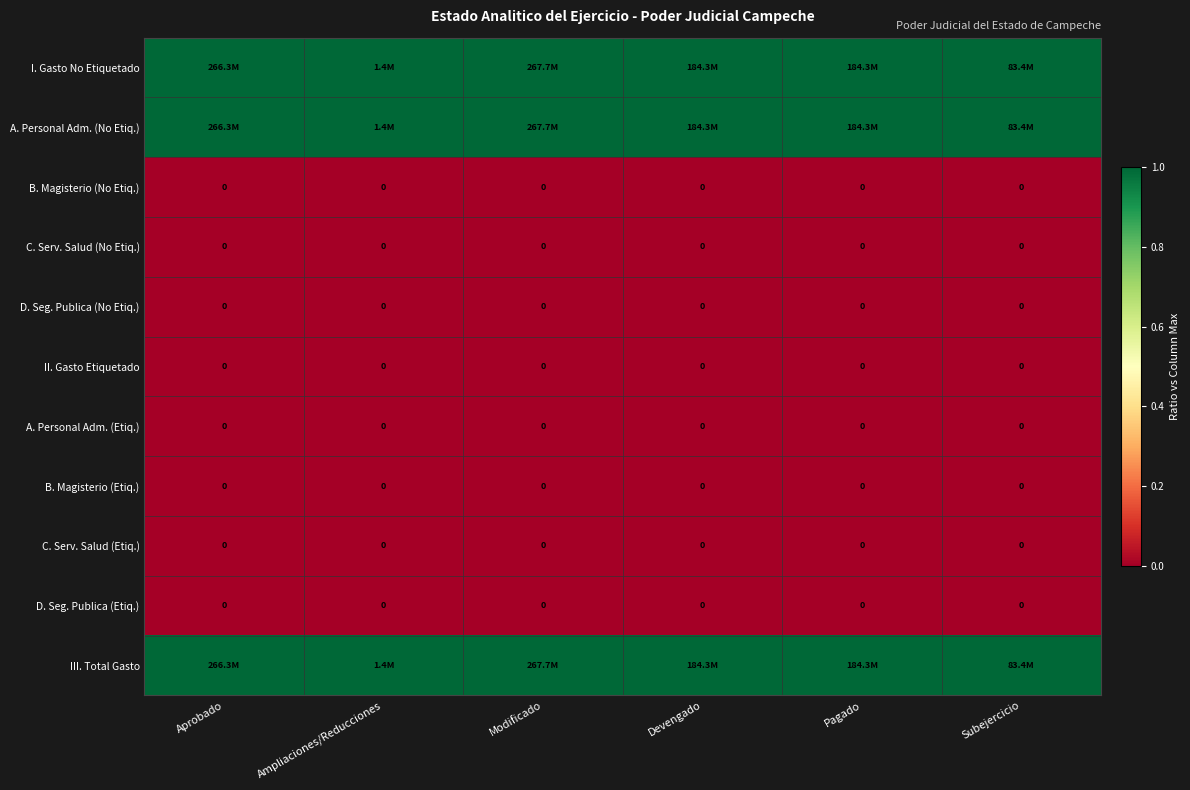

The B. Magisterio (No Etiq.) series shows 0 at Ampliaciones/Reducciones. True or false?

True